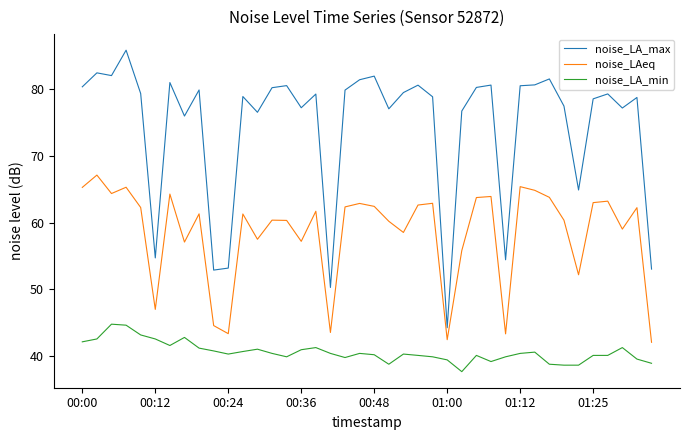

What is the sum of all noise_LA_min values?

1625.0